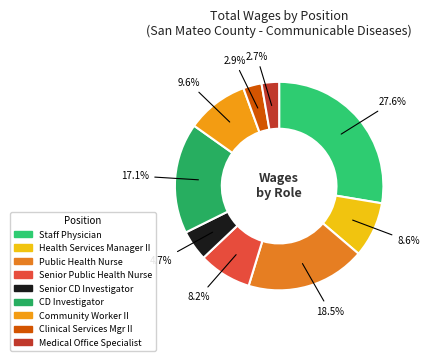

How many slices are in this pie chart?

9